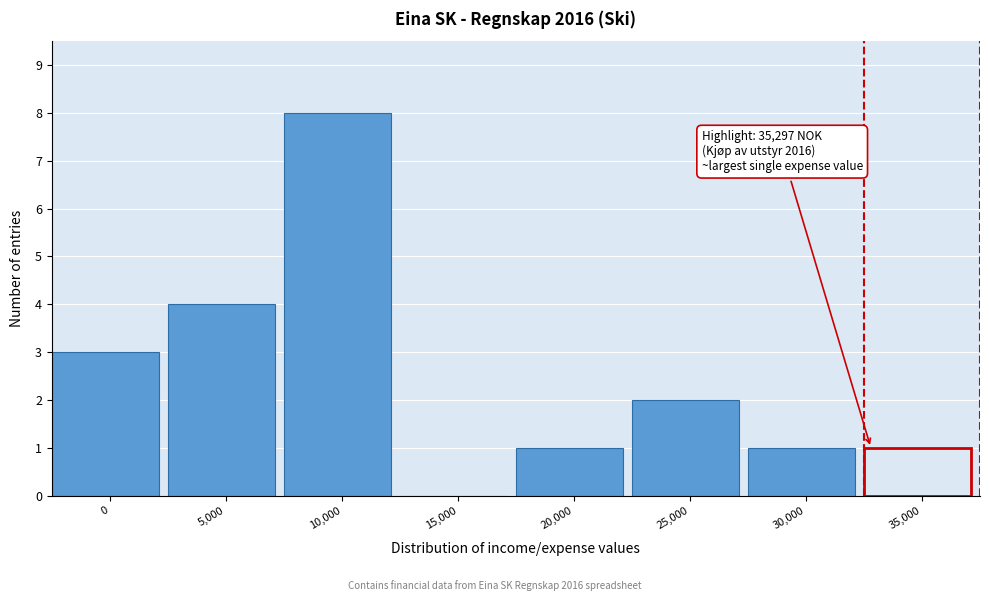

Reading left to right, list all the values displayed in this chart.

0=3	5,000=4	10,000=8	15,000=0	20,000=1	25,000=2	30,000=1	35,000=1